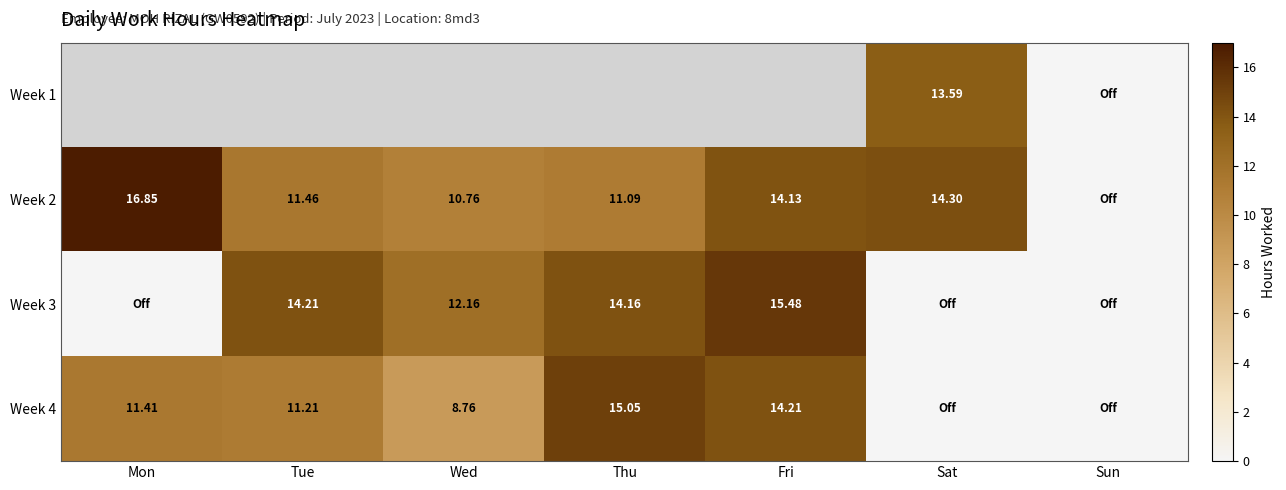

Is the value of Week 1 at Tue greater than the value of Week 4 at Thu?

No